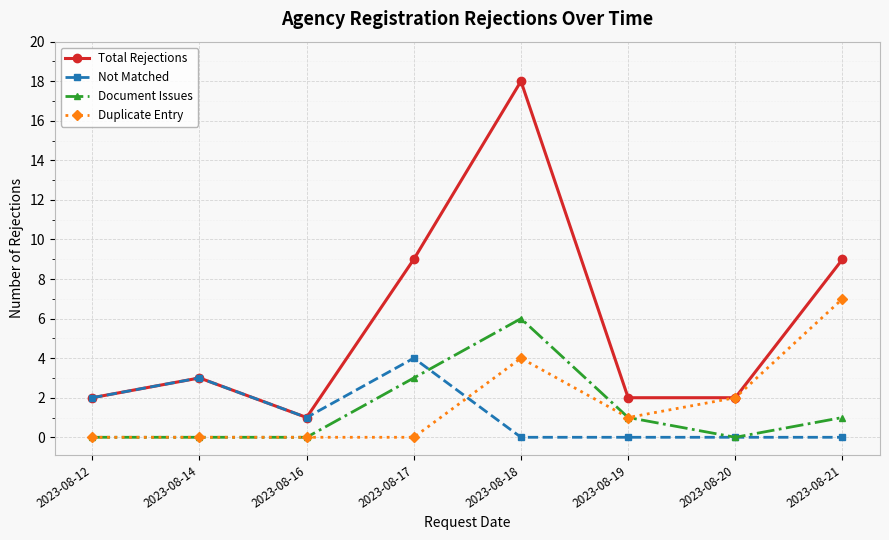

Rank the series by their maximum value, from highest to lowest.

Total Rejections, Duplicate Entry, Document Issues, Not Matched